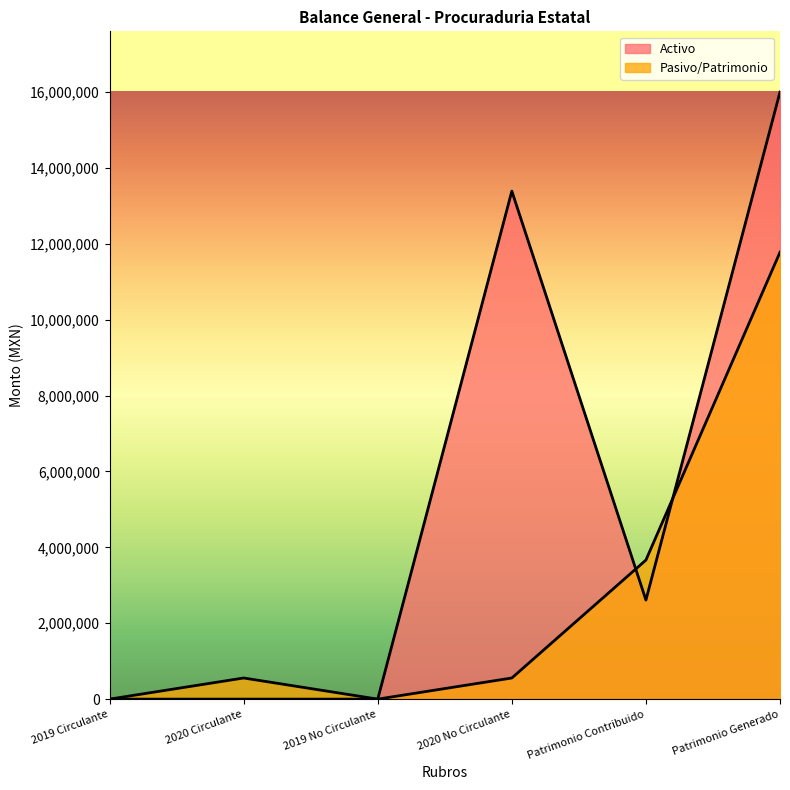

What position from the left is 2020 Circulante?

2